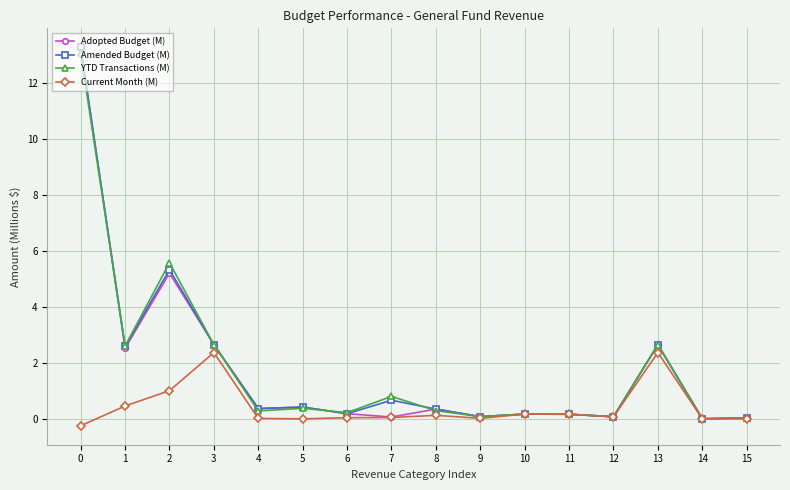

At which category does Amended Budget (M) reach its first local valley?

1